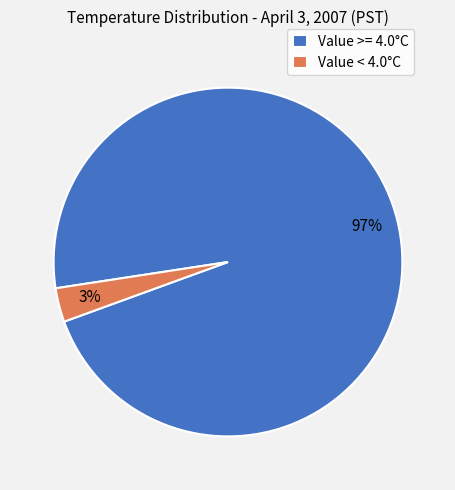

Is the sum of Value < 4.0°C and Value >= 4.0°C greater than half?

Yes